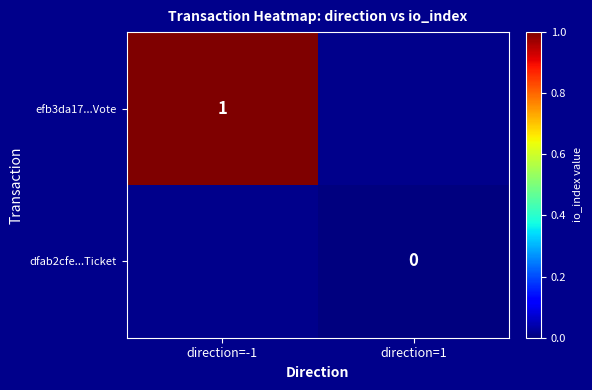

The value of efb3da17...Vote at direction=-1 is 0. True or false?

False